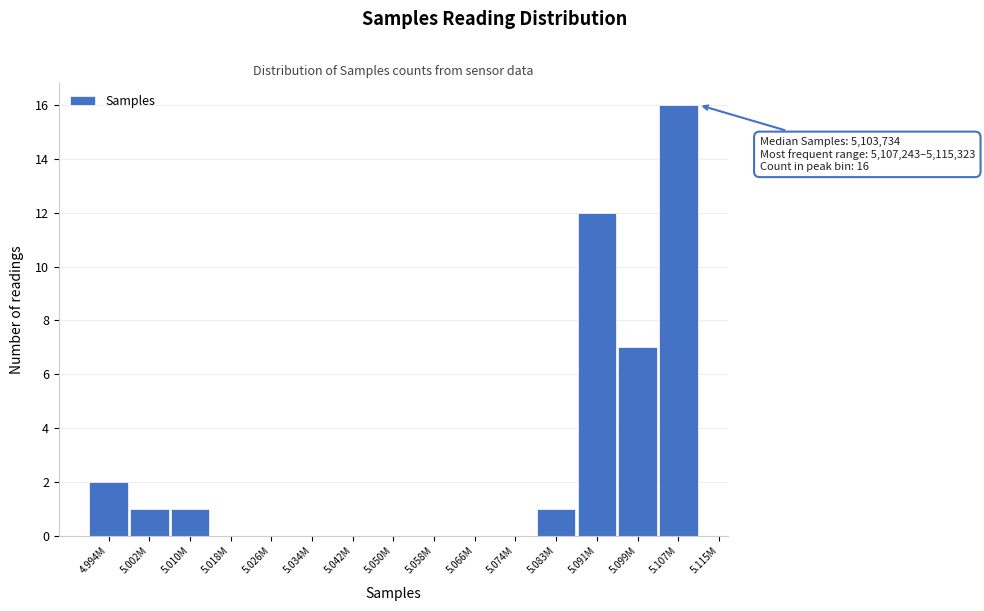

Reading left to right, transcribe all the data shown in this chart.

4.994M=2	5.002M=1	5.010M=1	5.018M=0	5.026M=0	5.034M=0	5.042M=0	5.050M=0	5.058M=0	5.066M=0	5.074M=0	5.083M=1	5.091M=12	5.099M=7	5.107M=16